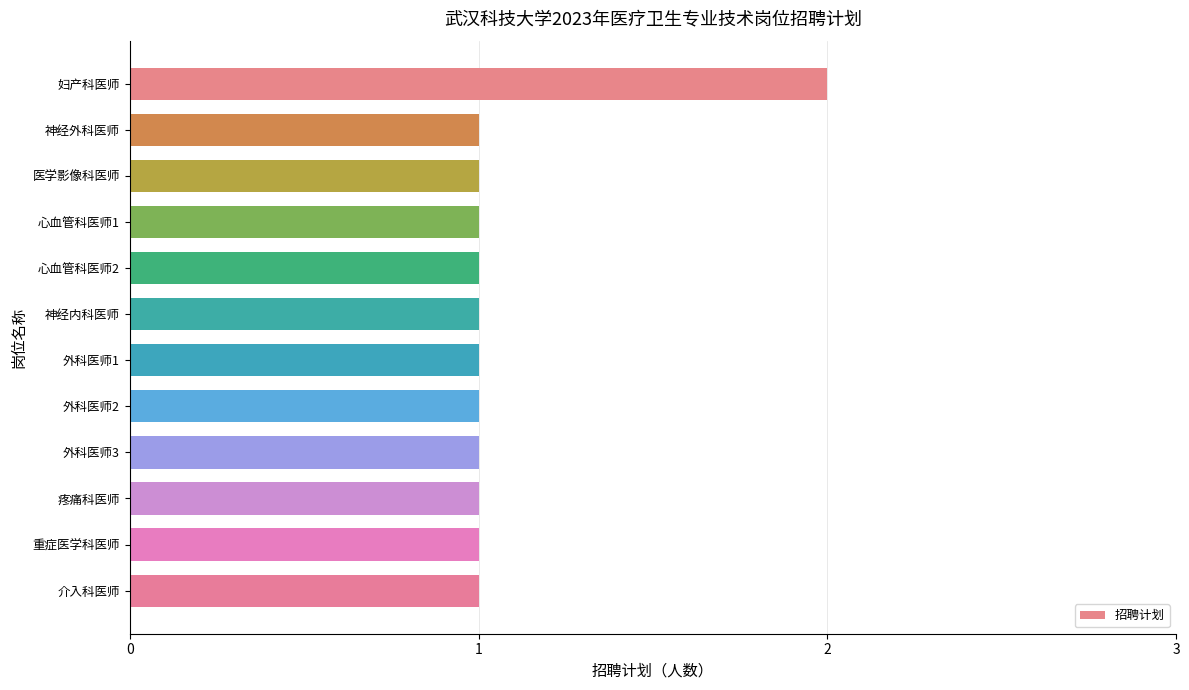

Which label corresponds to the largest value in the chart?

妇产科医师